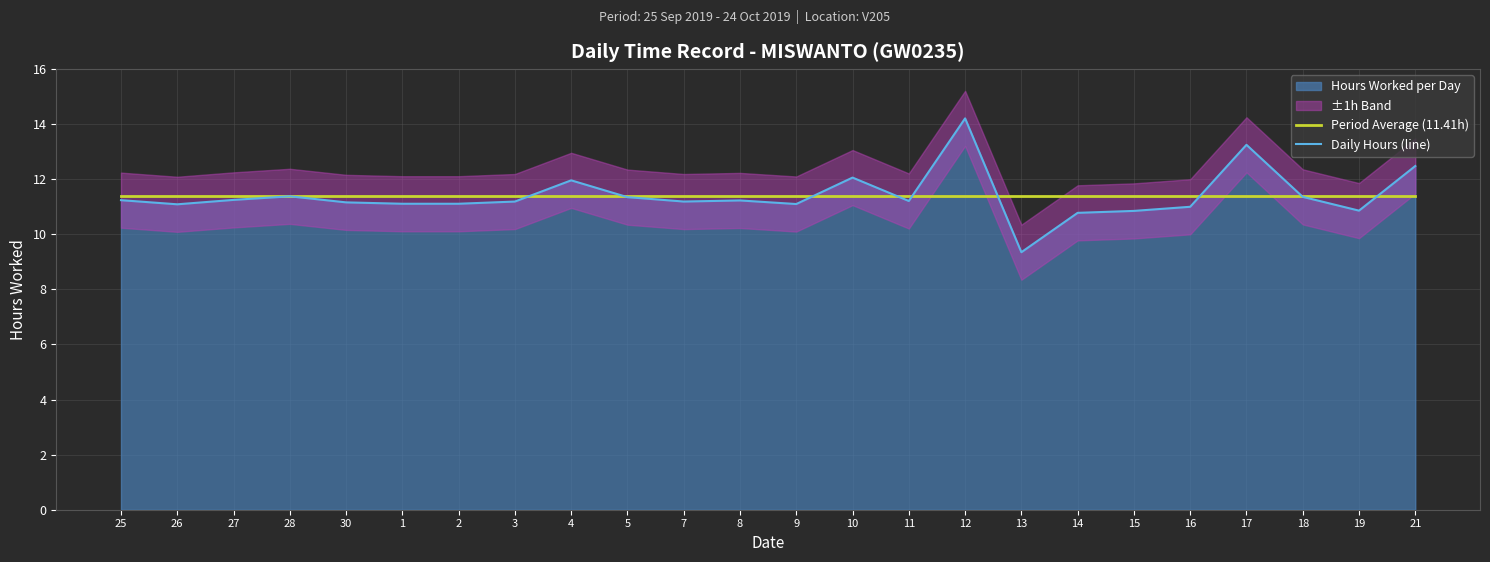

Which series changed the most between 12 and 18?

Daily Hours (line)